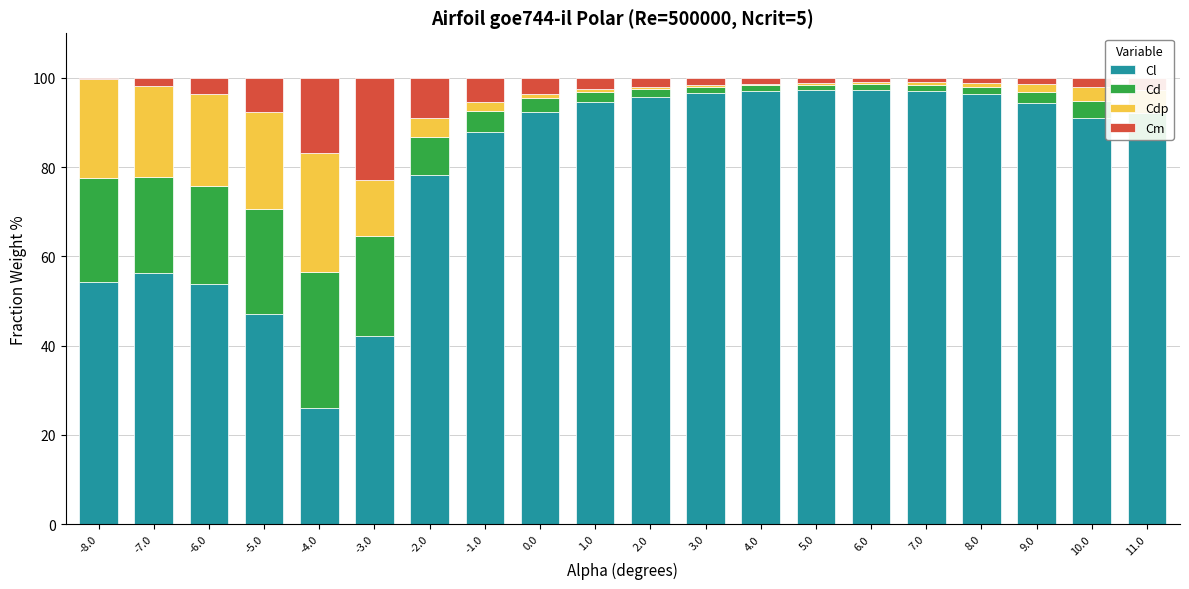

What are all the series names shown in the legend?

Cl, Cd, Cdp, Cm